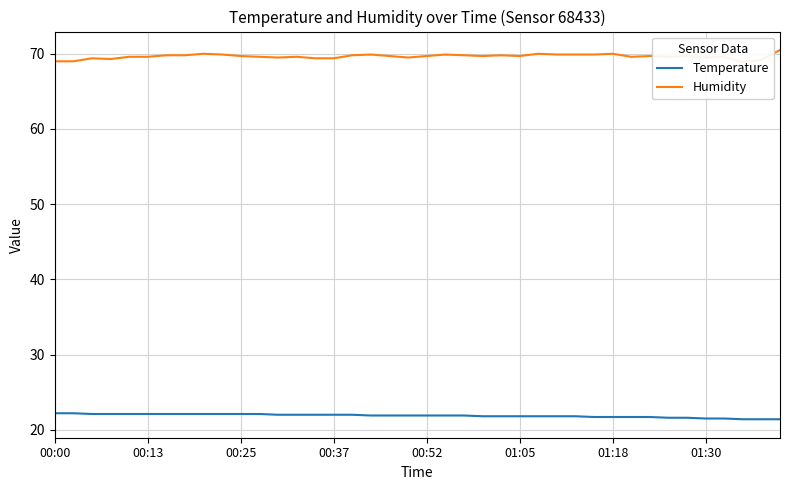

At how many categories does at least one series exceed 62?

40